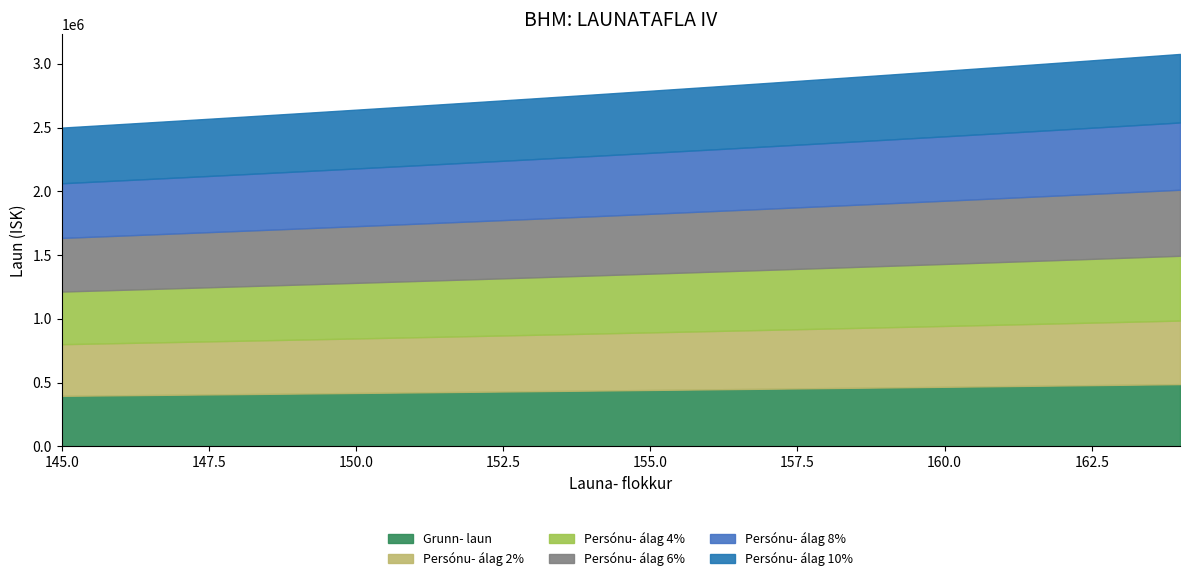

At which category is the sum across all series the highest?

164